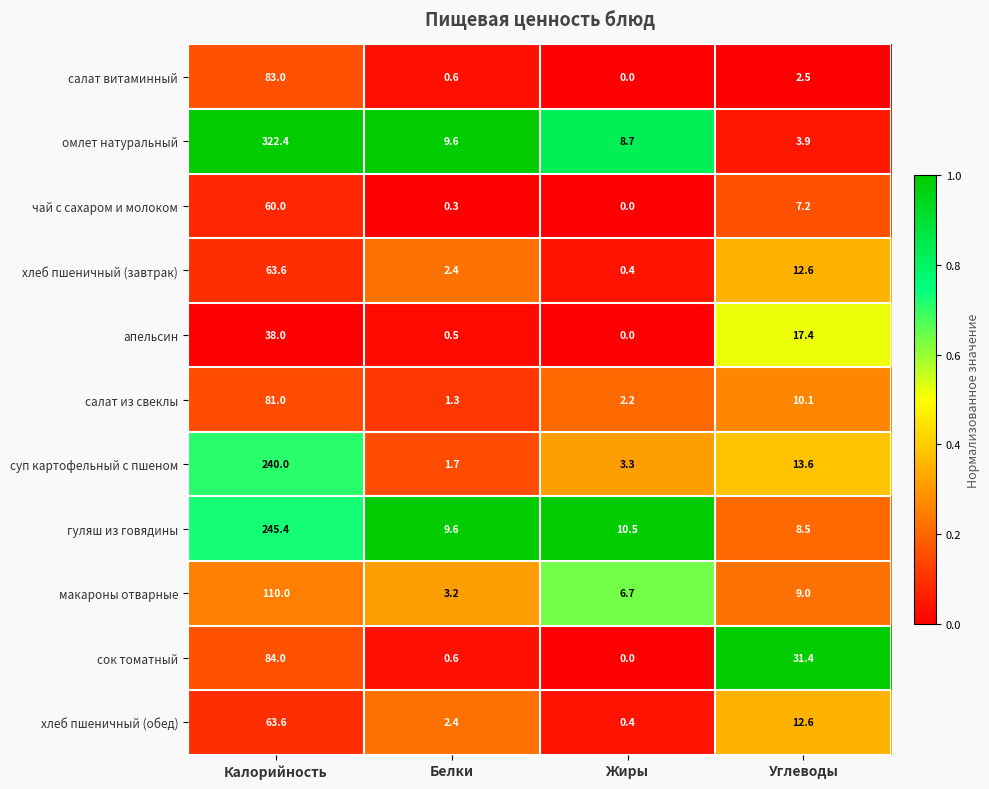

Which category has the lowest value across all series?

Жиры